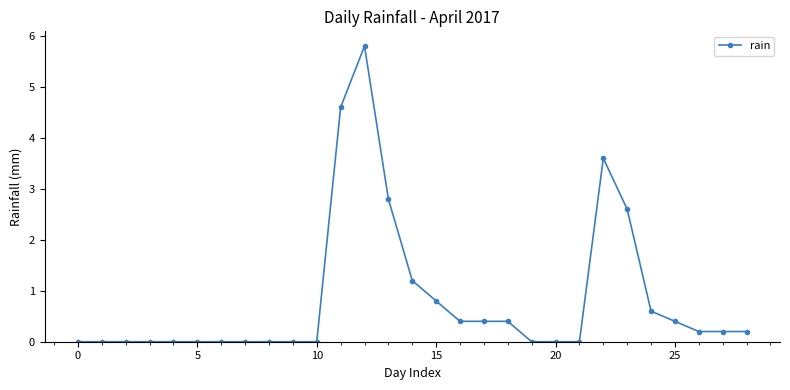

True or false: the data has more than 1 interior local peaks.

True